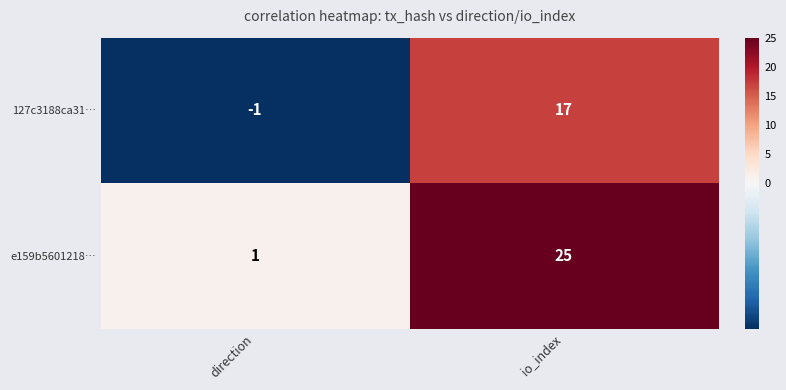

Which category has the highest value across all series?

io_index